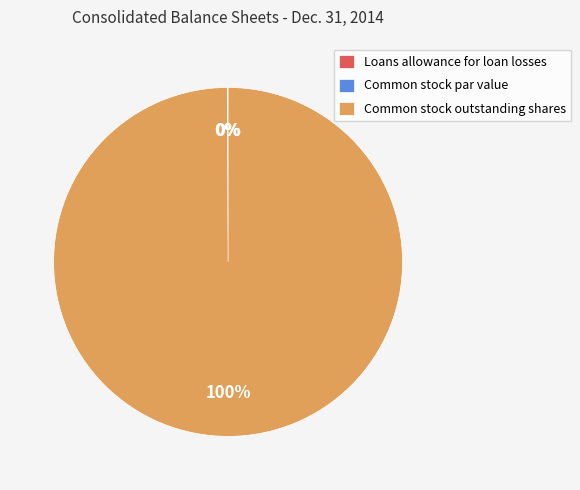

Which category has the biggest portion of the pie?

Common stock outstanding shares